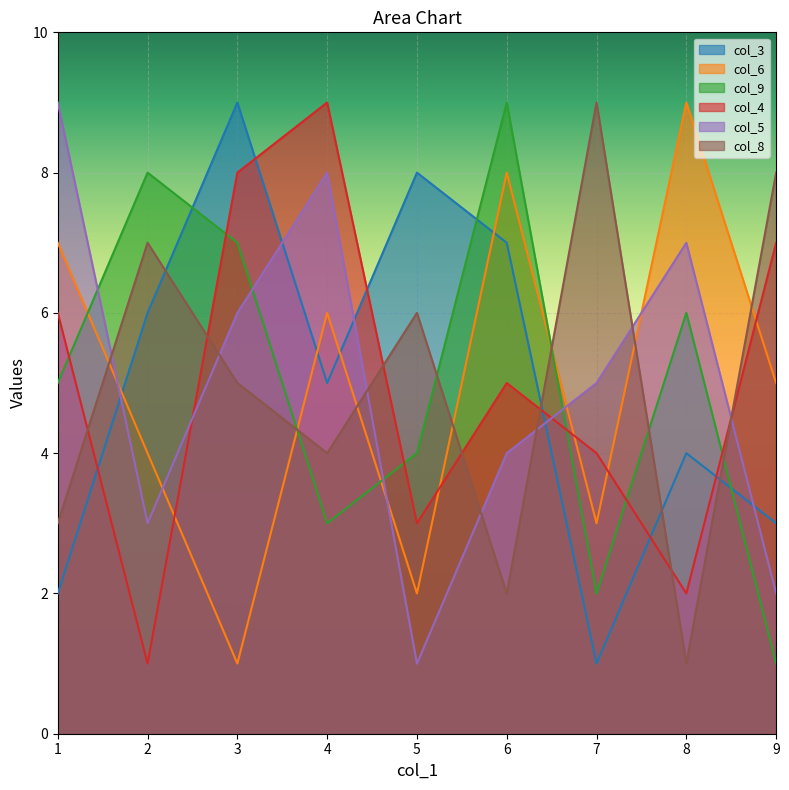

What is the spread (max minus min) of values at 7?

8